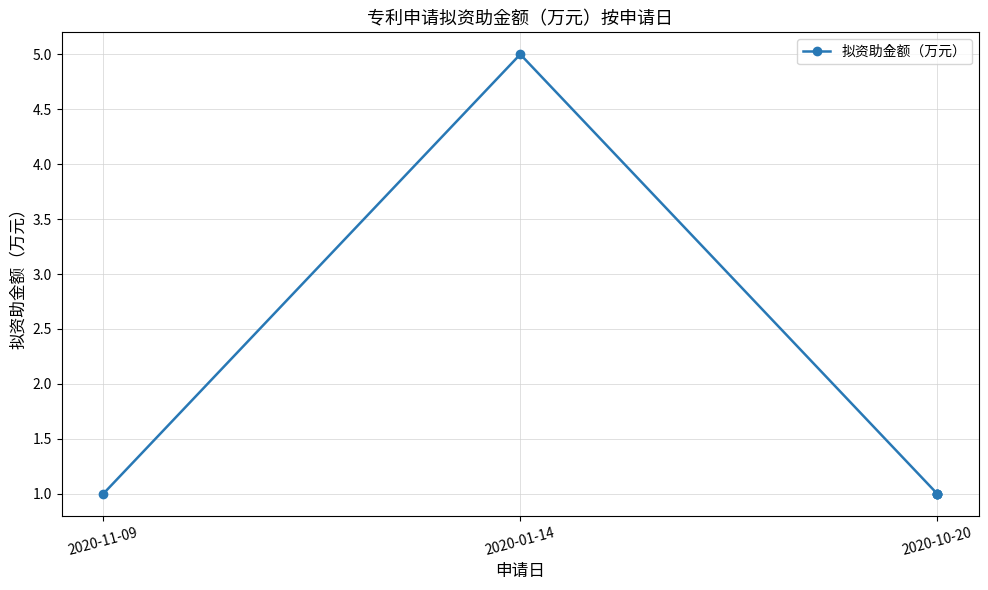

Where is the data nearest to the value 3?

2020-11-09